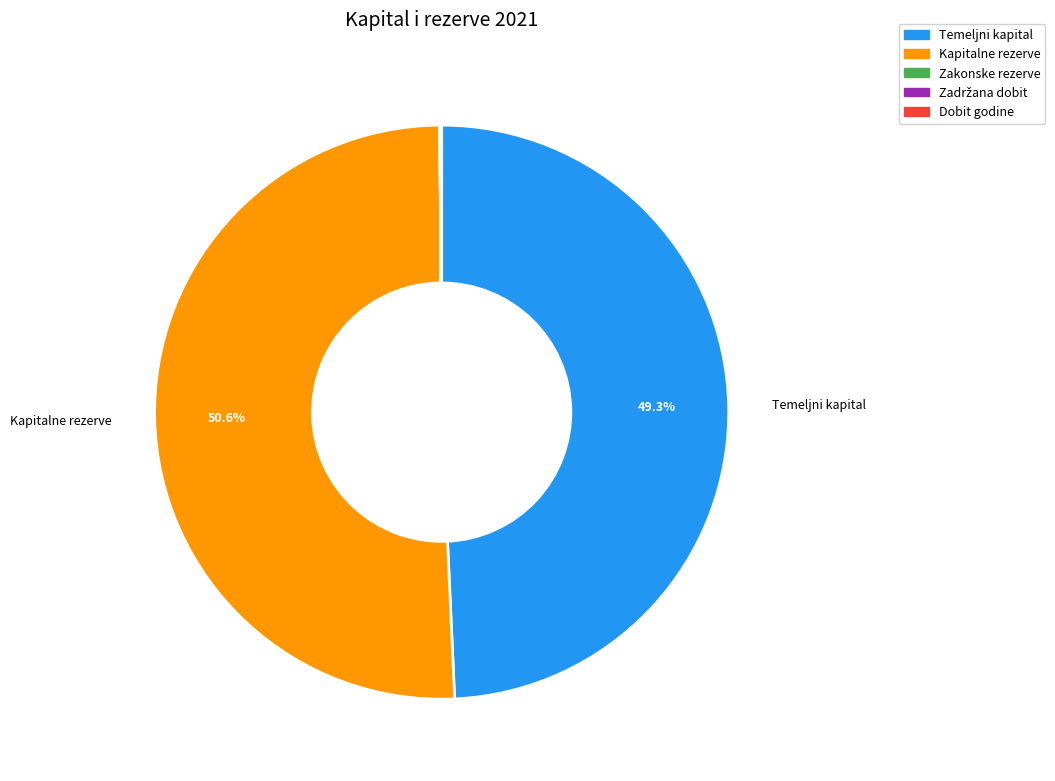

Is there any slice that represents more than half of the pie?

Yes